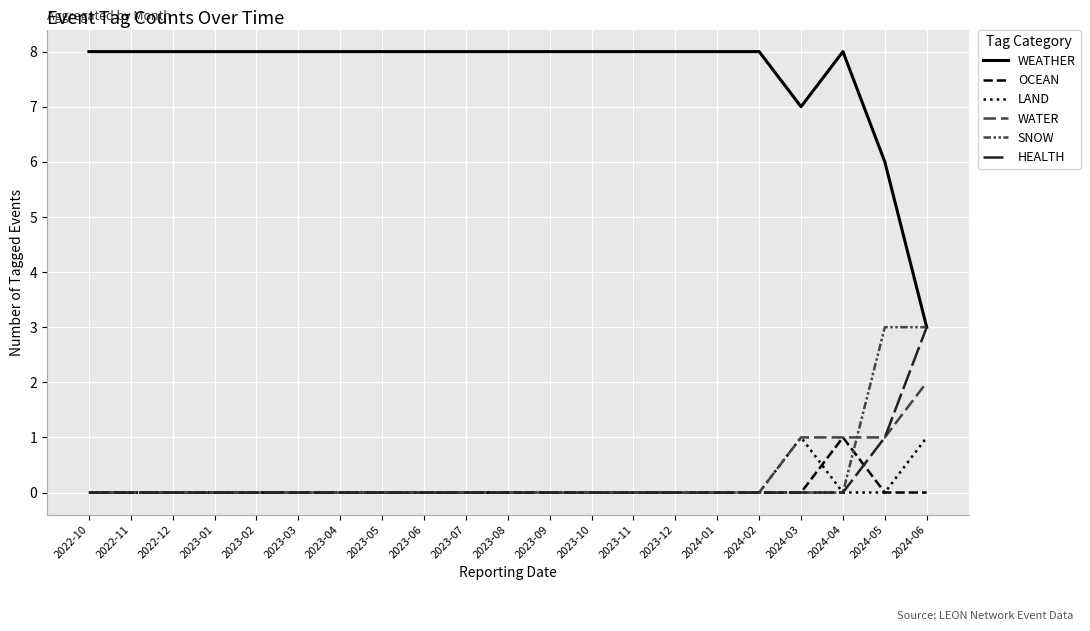

Does the chart display data point markers on the line(s)?

No